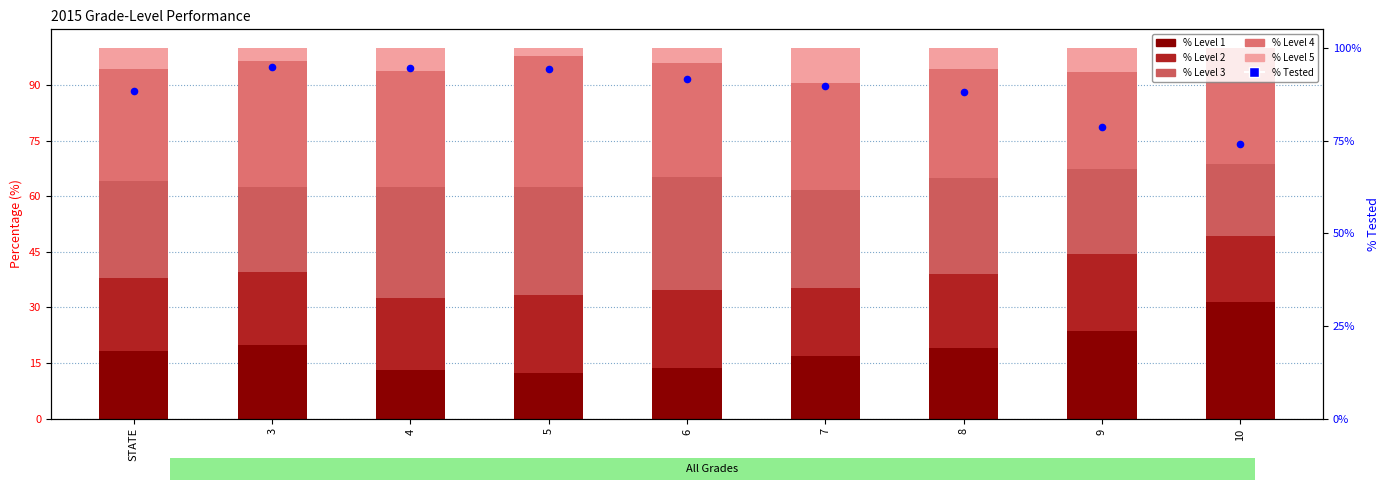

Is the value of % Level 5 at 8 greater than the value of % Tested at 8?

No